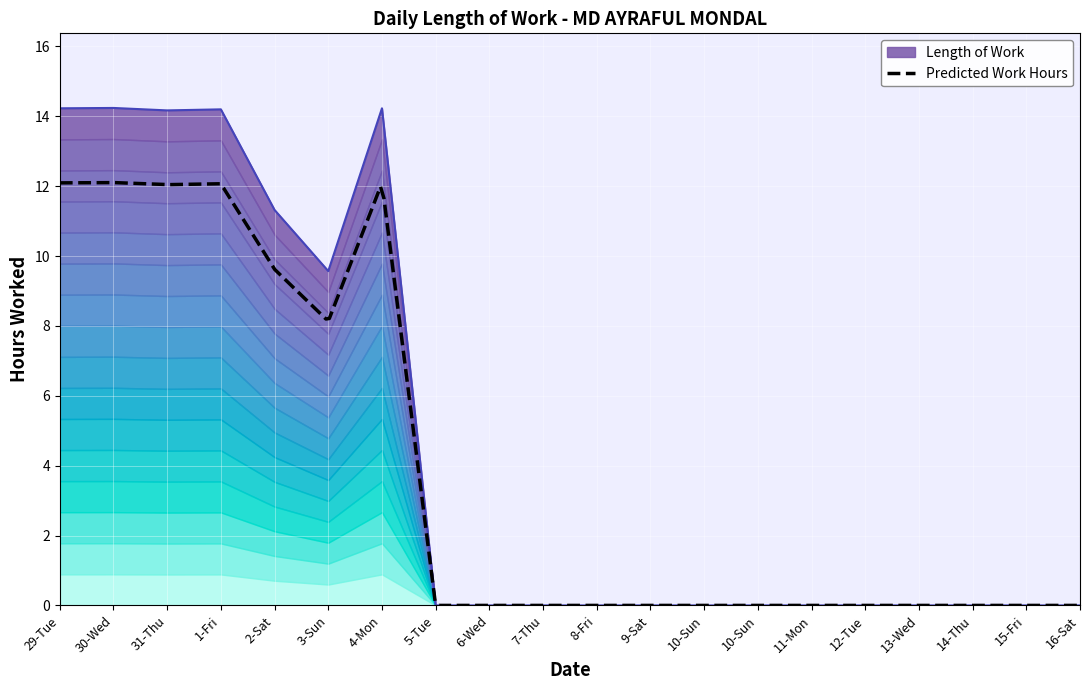

What is the average value?

4.6